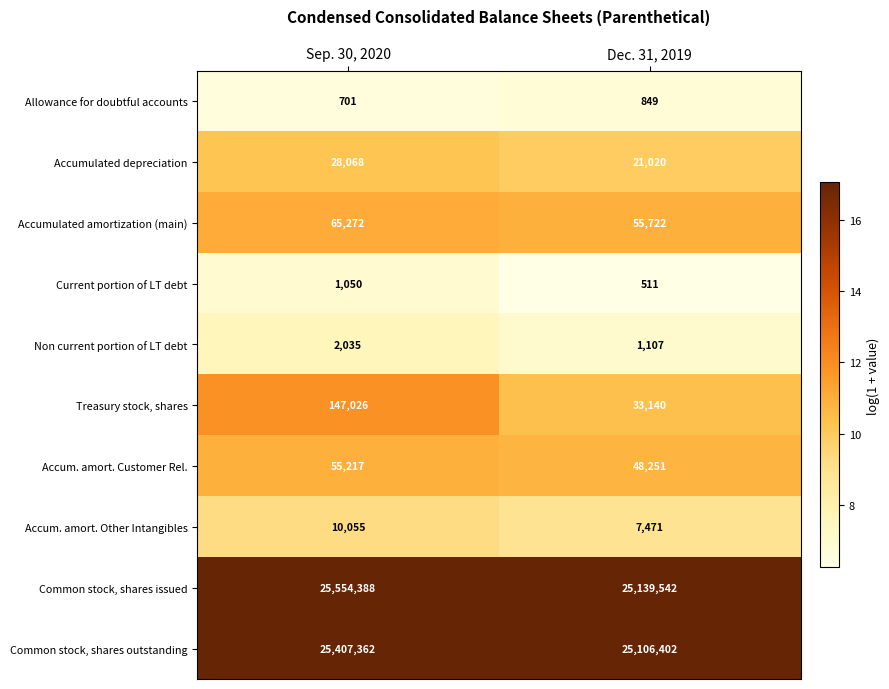

What value does the Treasury stock, shares series have at Dec. 31, 2019, to the nearest 100?

33100